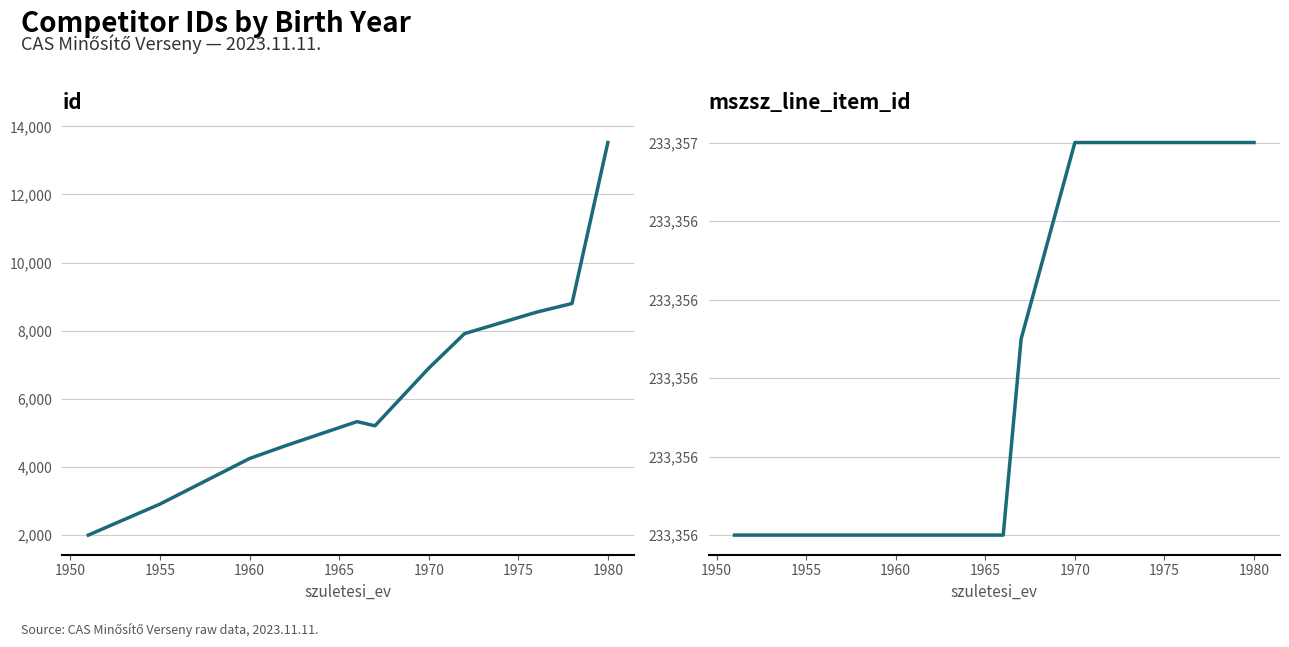

Rank the series by their maximum value, from highest to lowest.

mszsz_line_item_id, id